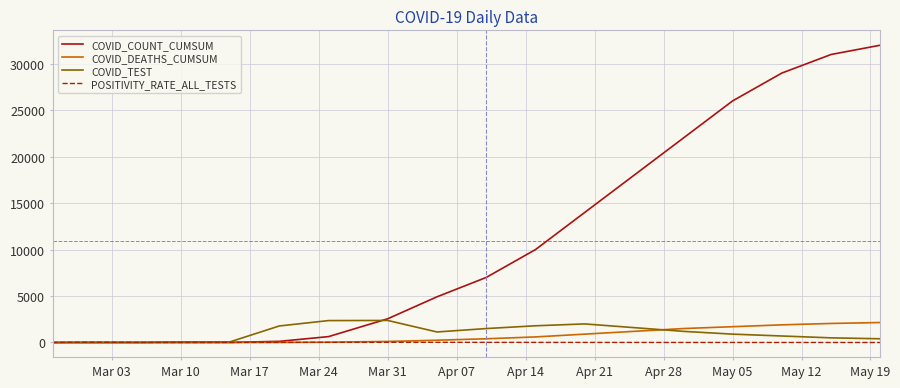

Which series has the largest range (max minus min)?

COVID_COUNT_CUMSUM